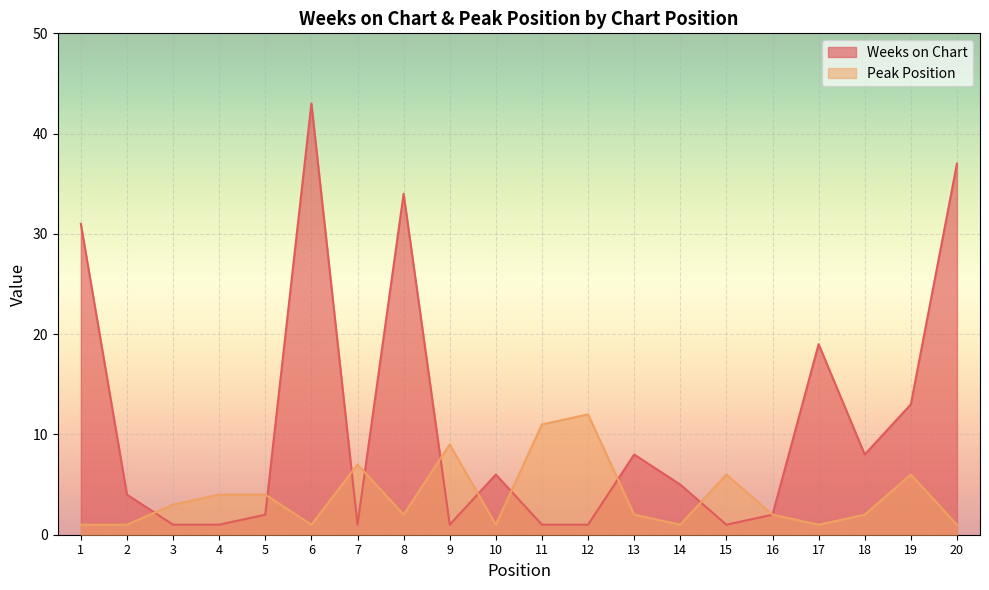

Which has a higher value, 5 or 18?

18